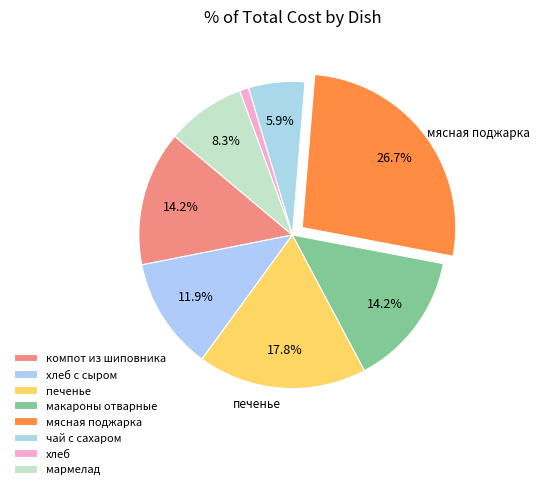

What percentage do чай с сахаром and печенье together represent?

23.7%